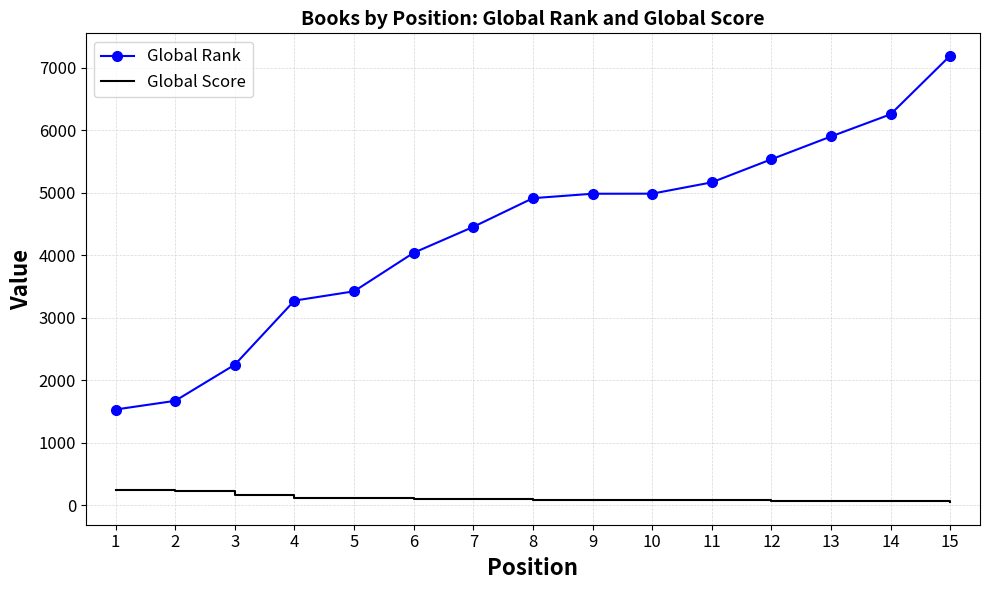

At 13, list the series in order from largest to smallest.

Global Rank, Global Score